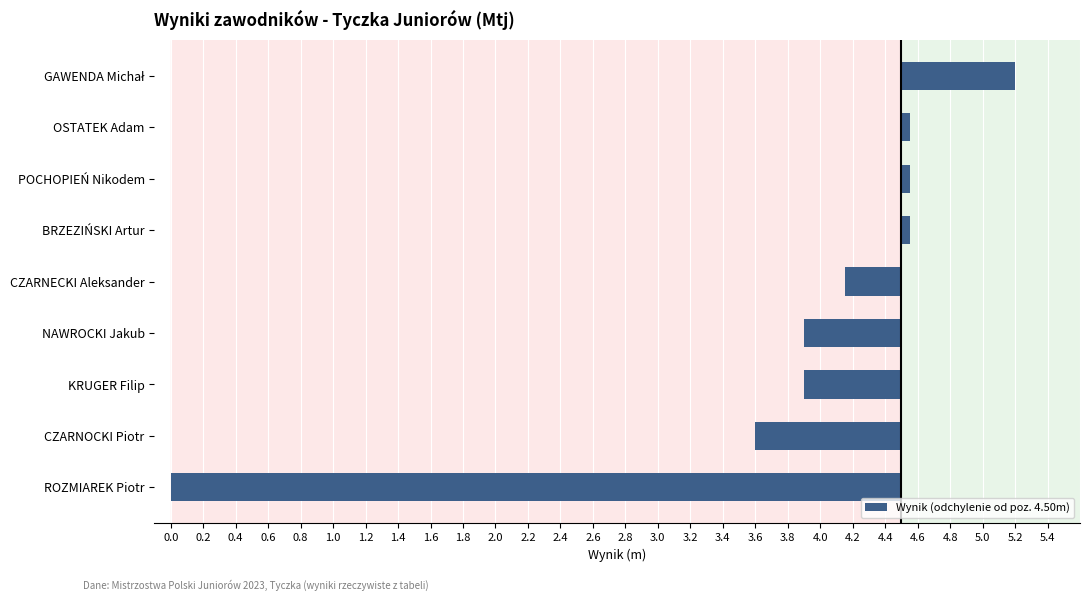

Count the number of data series in this chart.

1